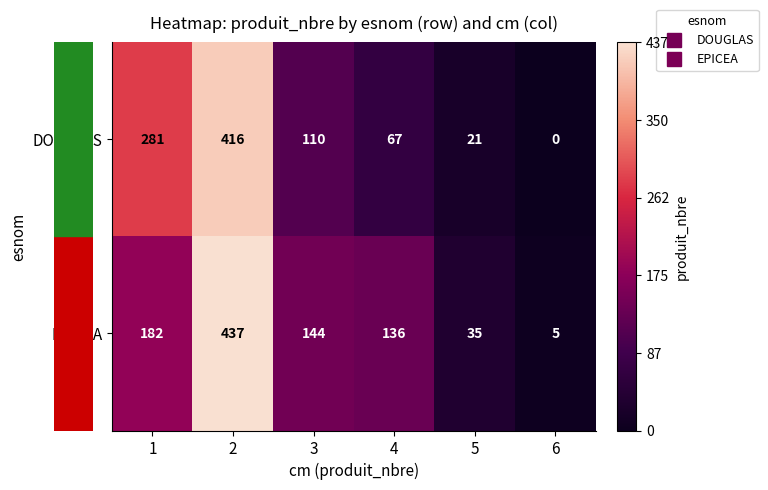

Which series has the largest total across all categories?

EPICEA